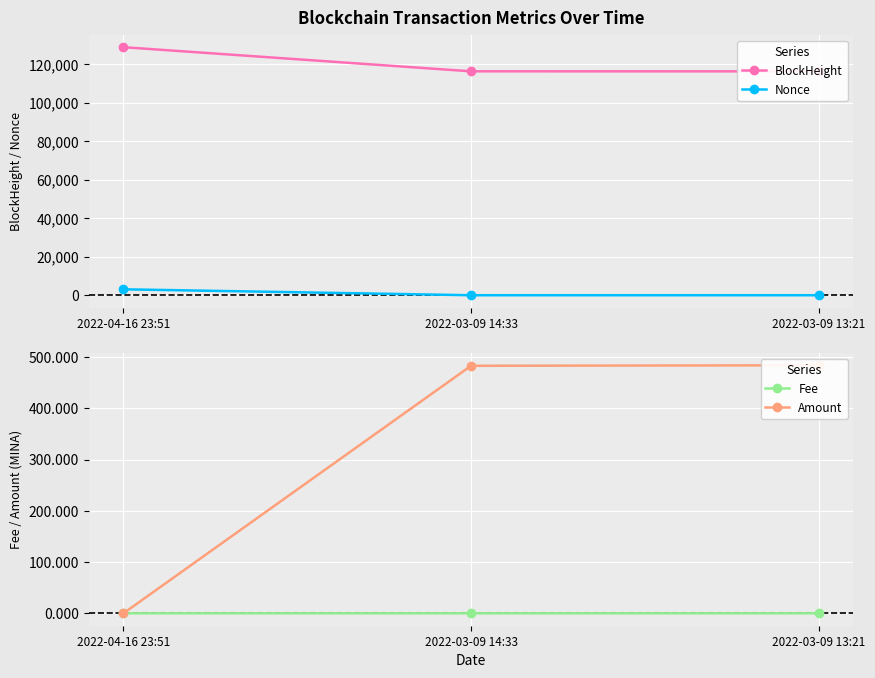

Between 2022-03-09 14:33 and 2022-03-09 13:21, which is larger?

2022-03-09 14:33